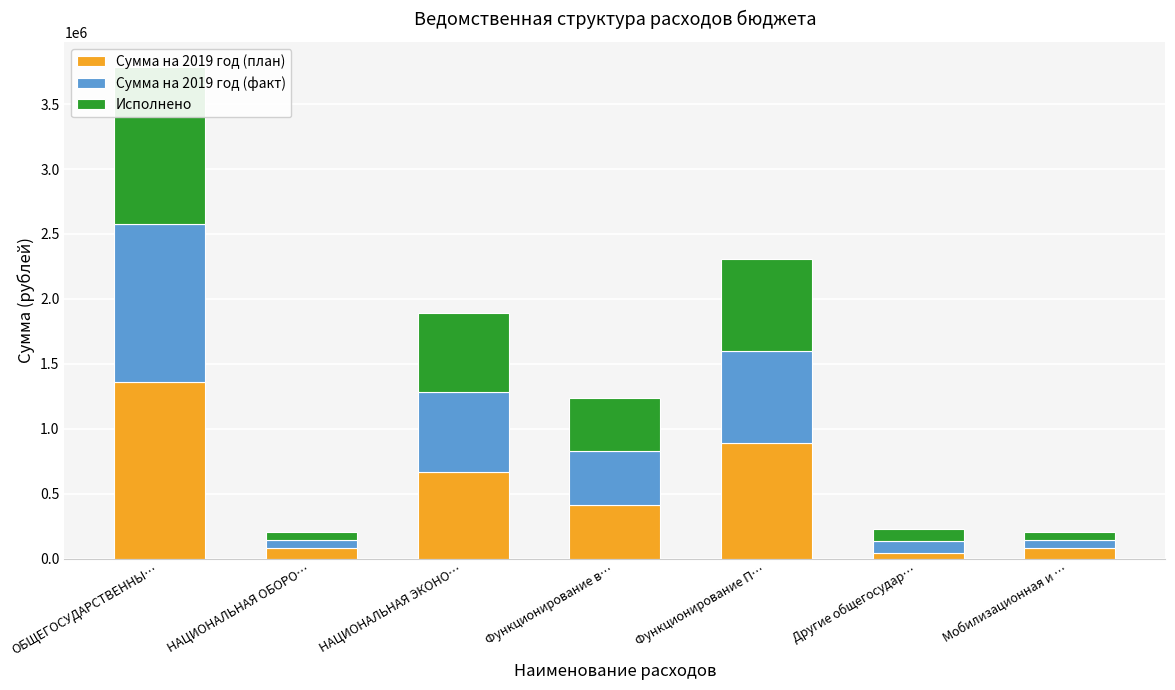

At how many categories does at least one series exceed 607445?

3